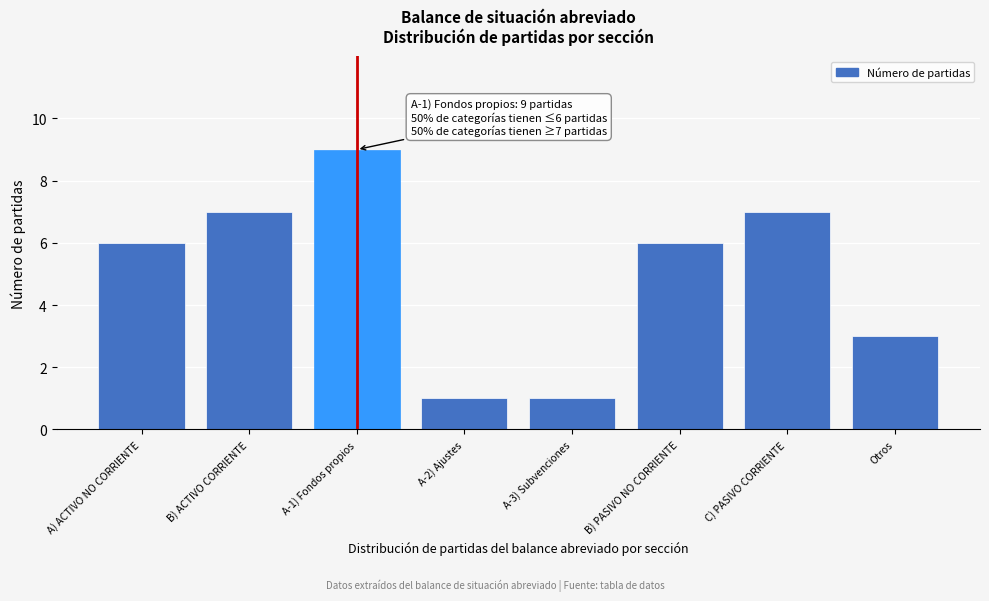

Reading left to right, what are all the values shown in this chart?

A) ACTIVO NO CORRIENTE=6	B) ACTIVO CORRIENTE=7	A-1) Fondos propios=9	A-2) Ajustes=1	A-3) Subvenciones=1	B) PASIVO NO CORRIENTE=6	C) PASIVO CORRIENTE=7	Otros=3